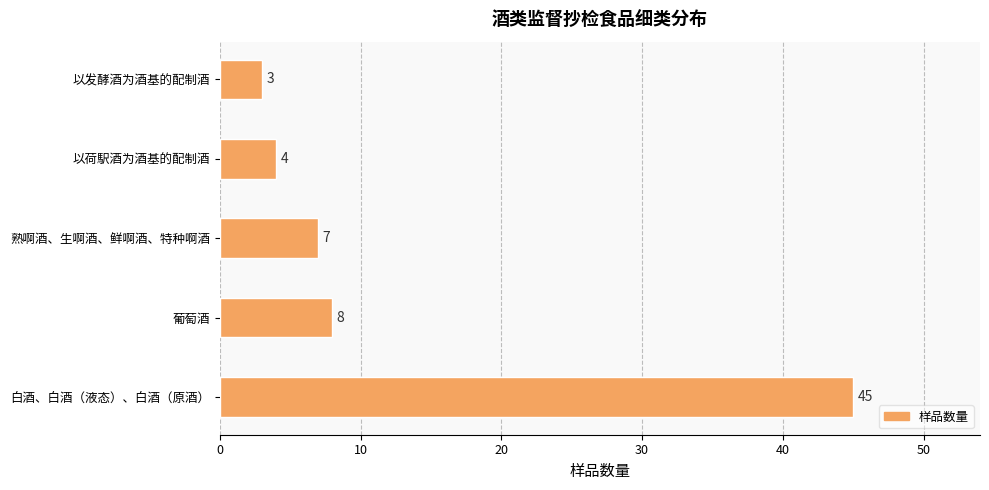

How many bars are there in total?

5